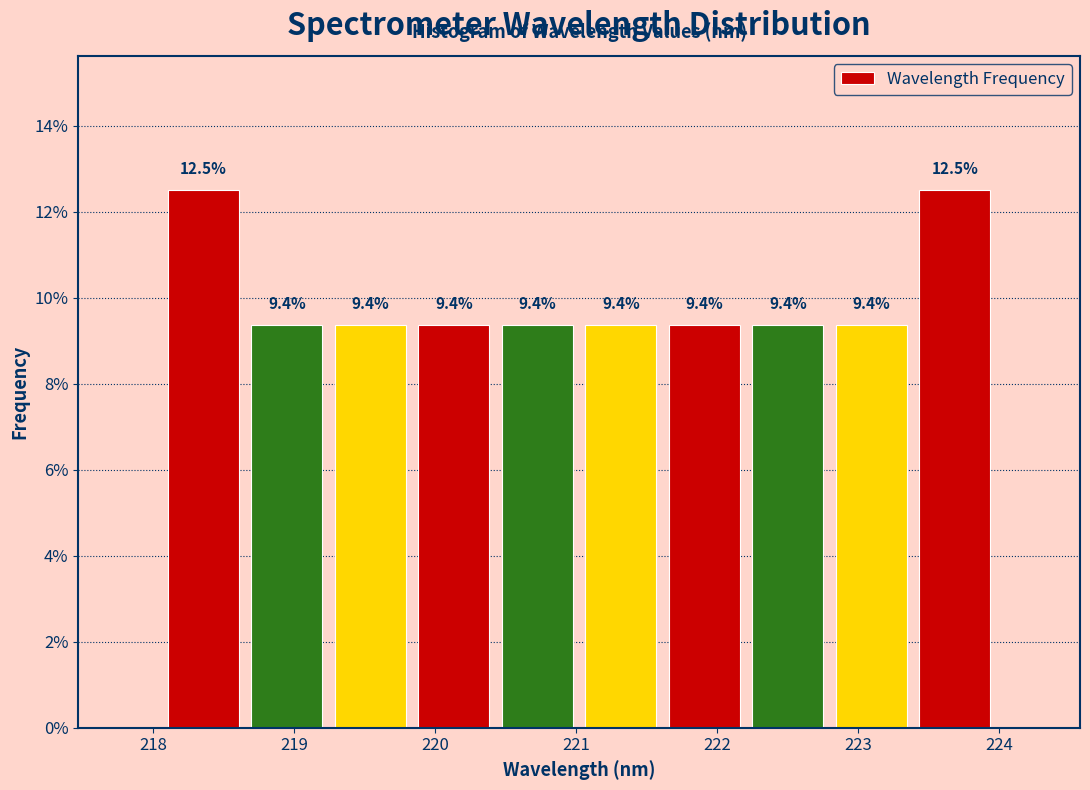

How tall is the bar that spans 223.4 to 224.0 on the x-axis? The bar edges are not printed on the chart, so give them approximately, as read against the axis.

12.5